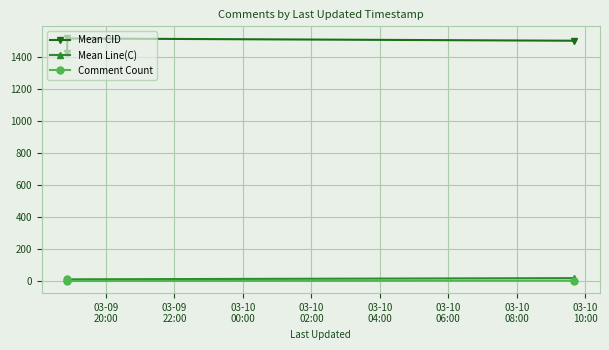

What is the maximum value shown in the chart?

1519.0